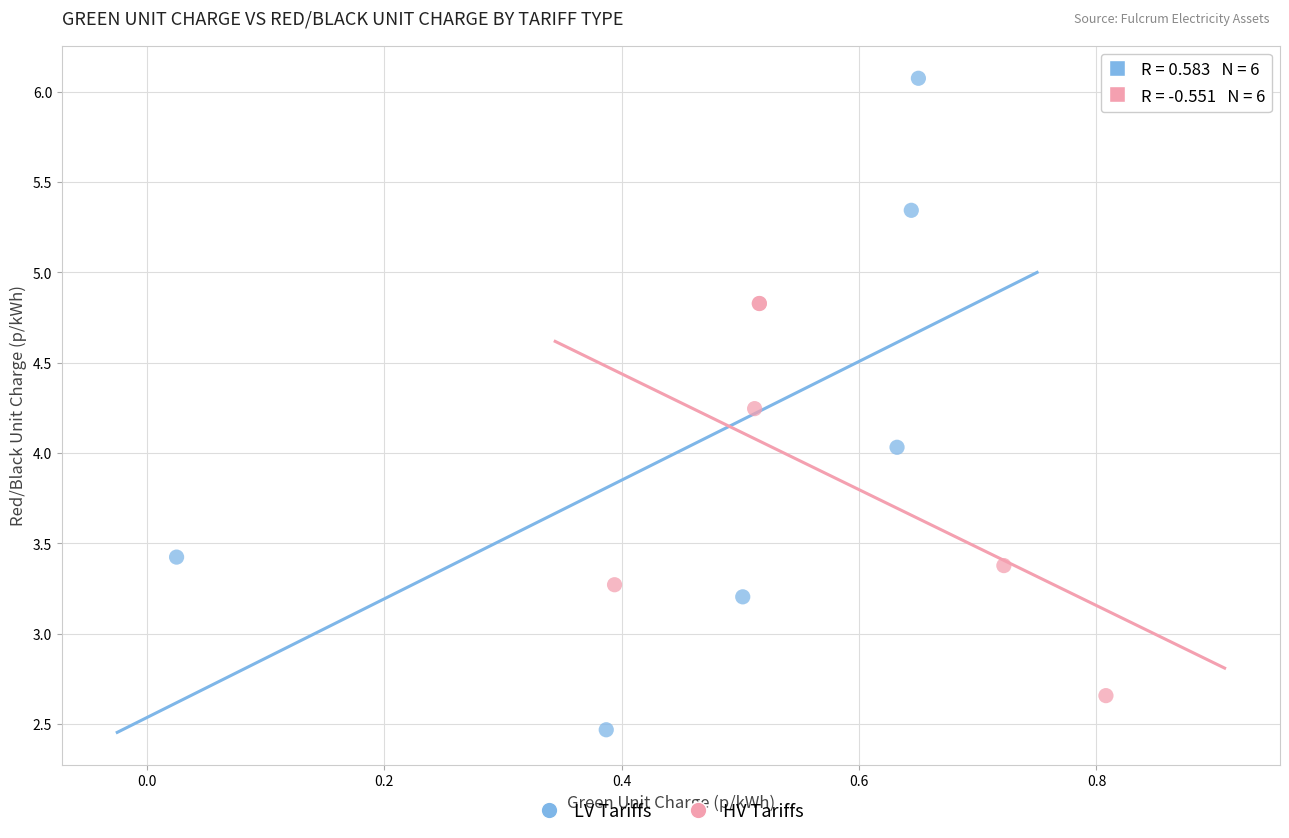

Which series has the largest Y range (max minus min)?

LV Tariffs